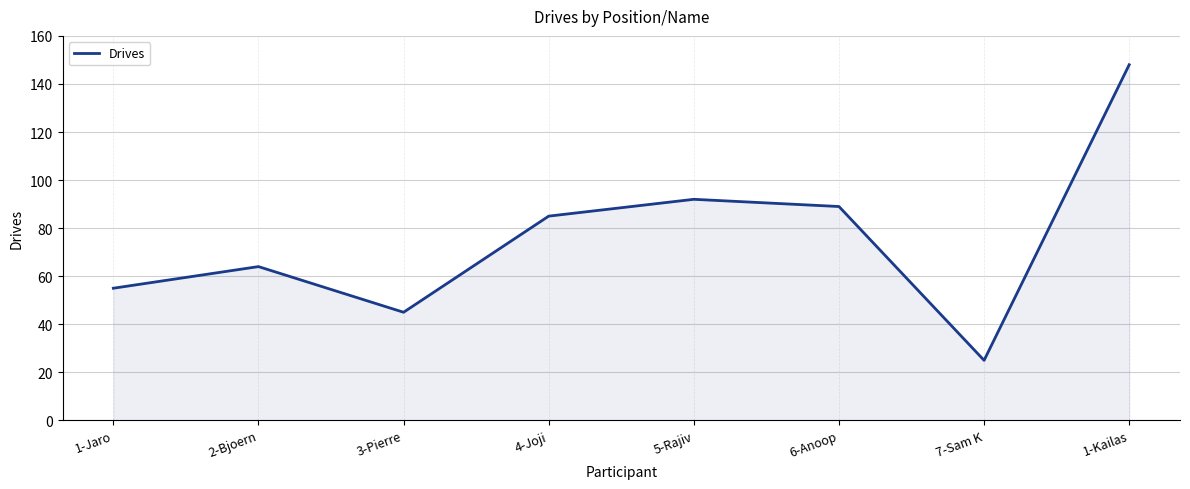

Which category has the lowest value across all series?

7-Sam K